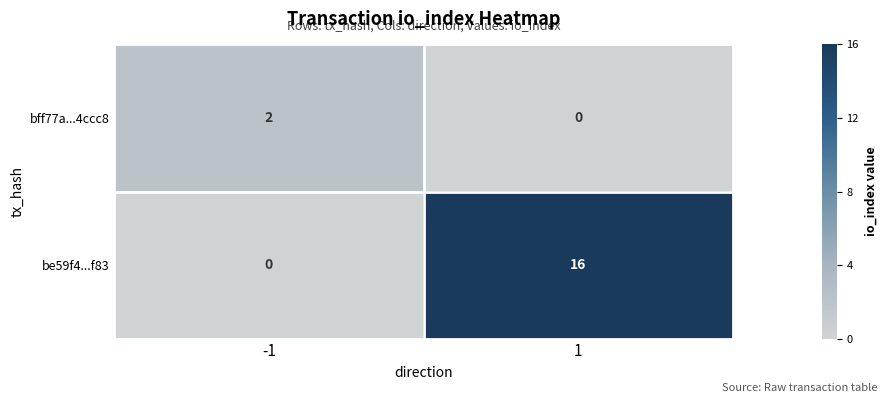

What is the maximum value shown in the chart?

16